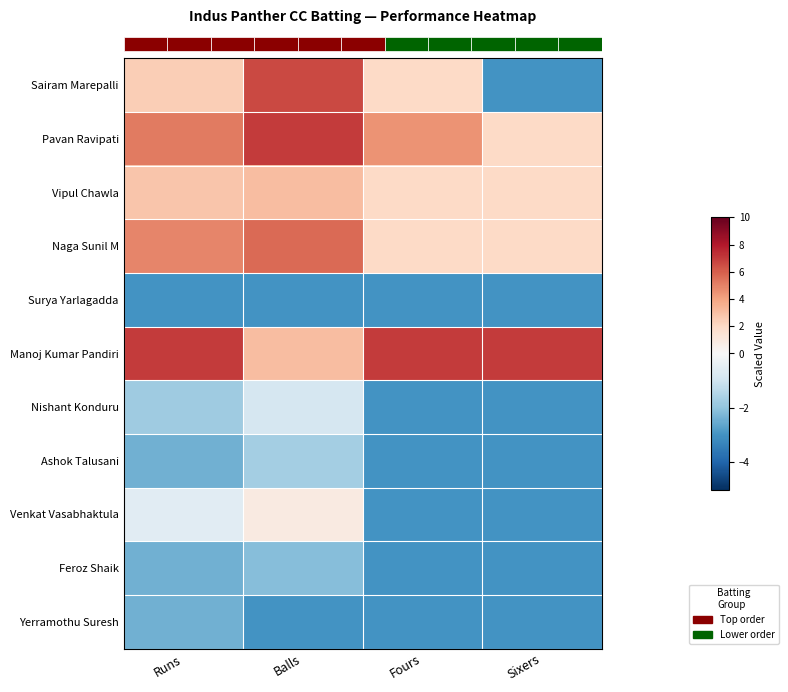

Which series has the widest spread of values?

row_0